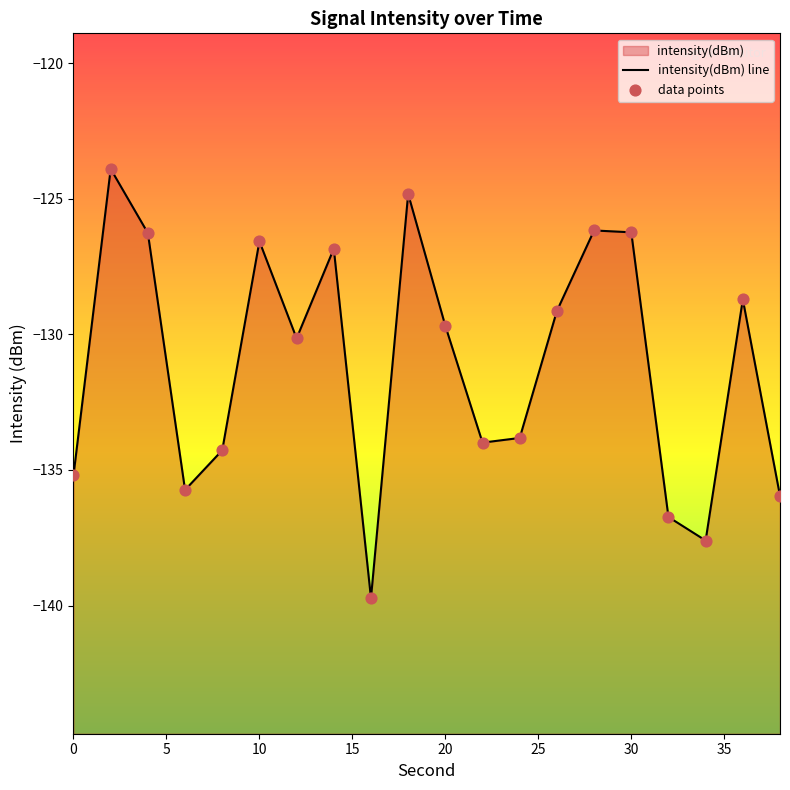

What is the change in value from 20 to 34?

-7.9